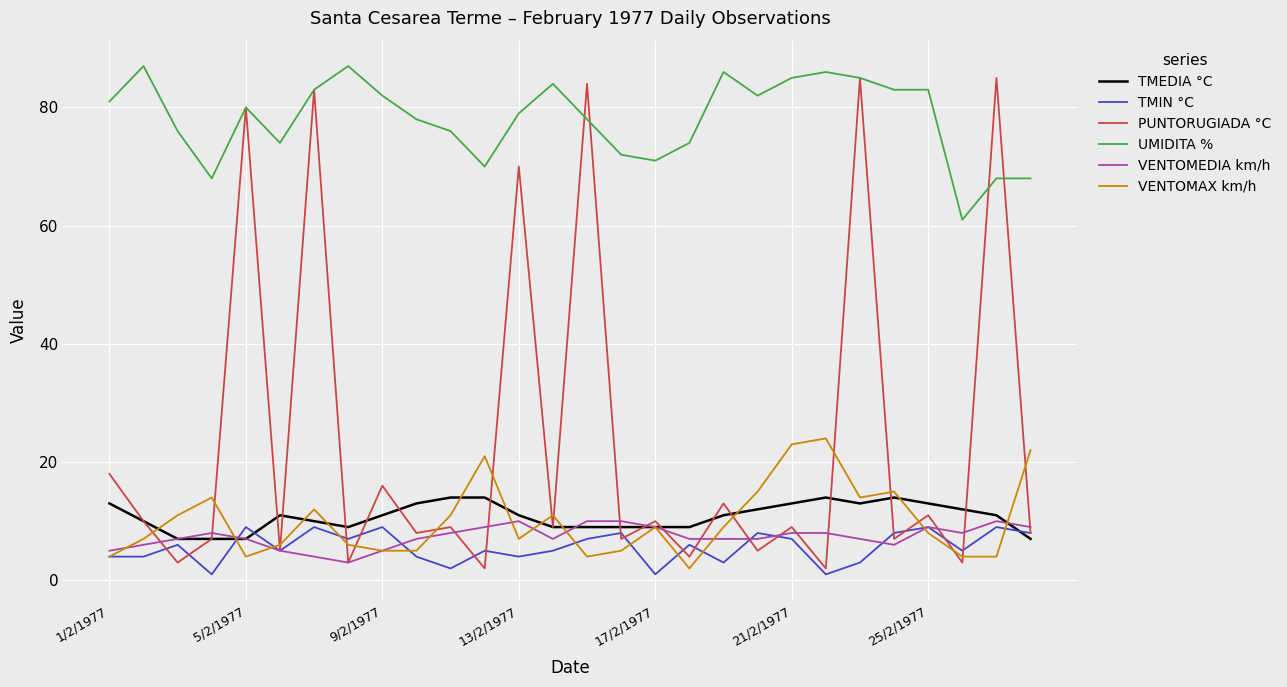

Which series has the largest total across all categories?

UMIDITA %